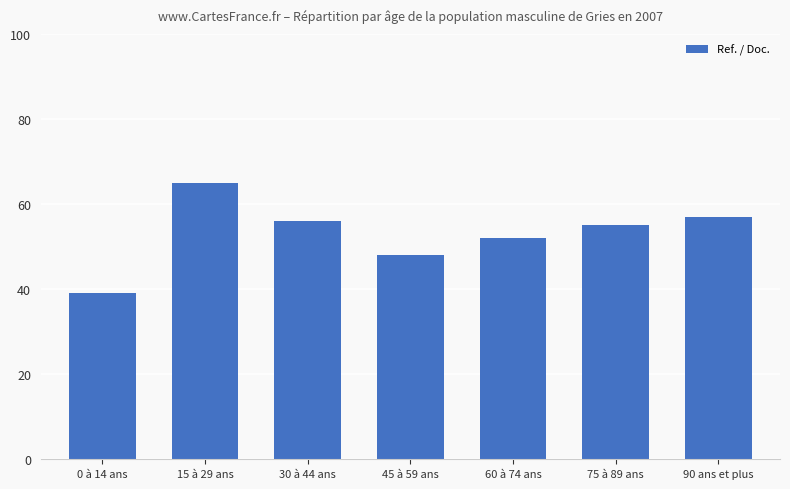

List the labels in order of value, largest first.

15 à 29 ans, 90 ans et plus, 30 à 44 ans, 75 à 89 ans, 60 à 74 ans, 45 à 59 ans, 0 à 14 ans